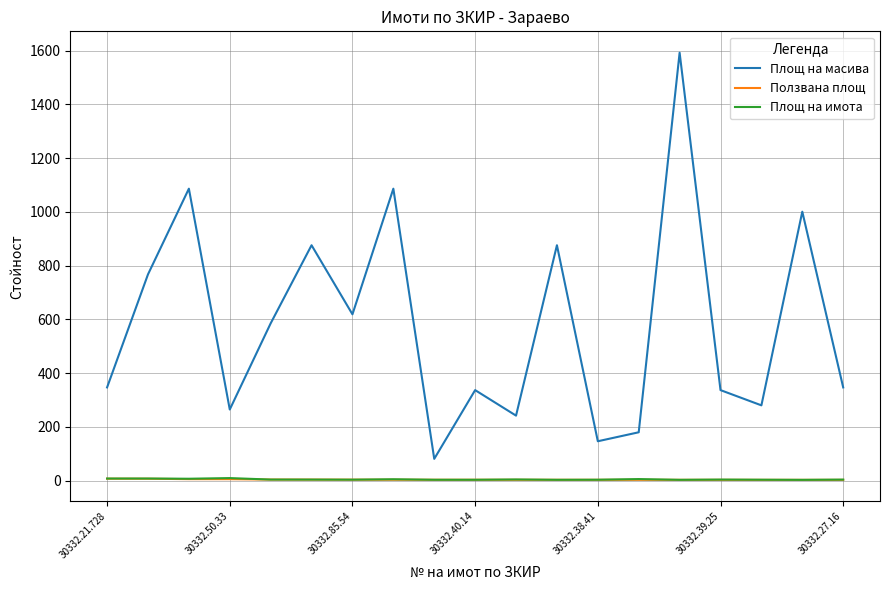

Which series has the largest total across all categories?

Площ на масива